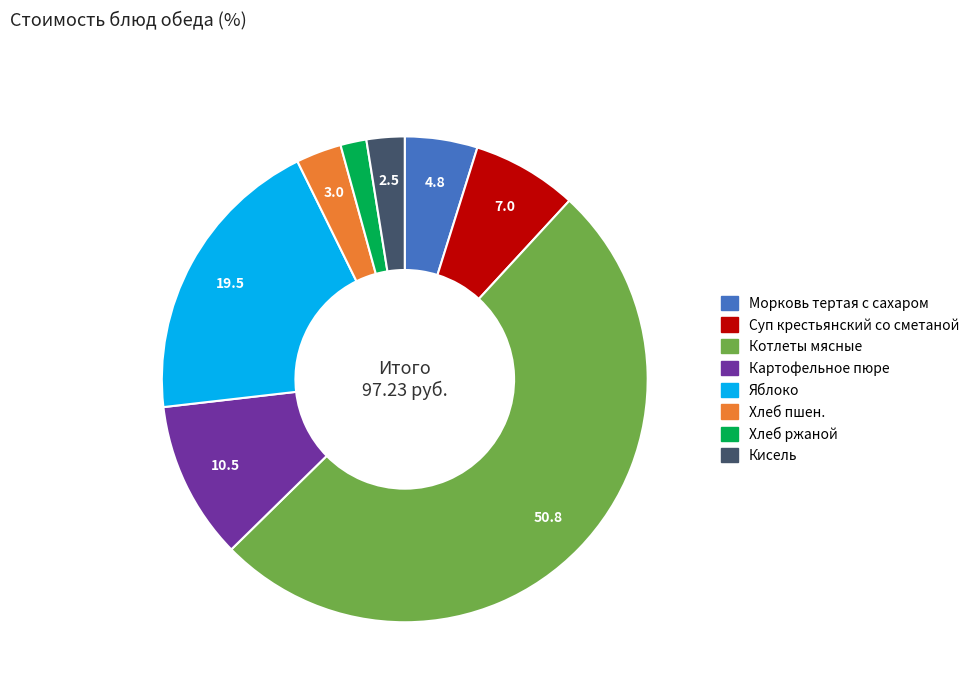

What is the majority slice?

Котлеты мясные